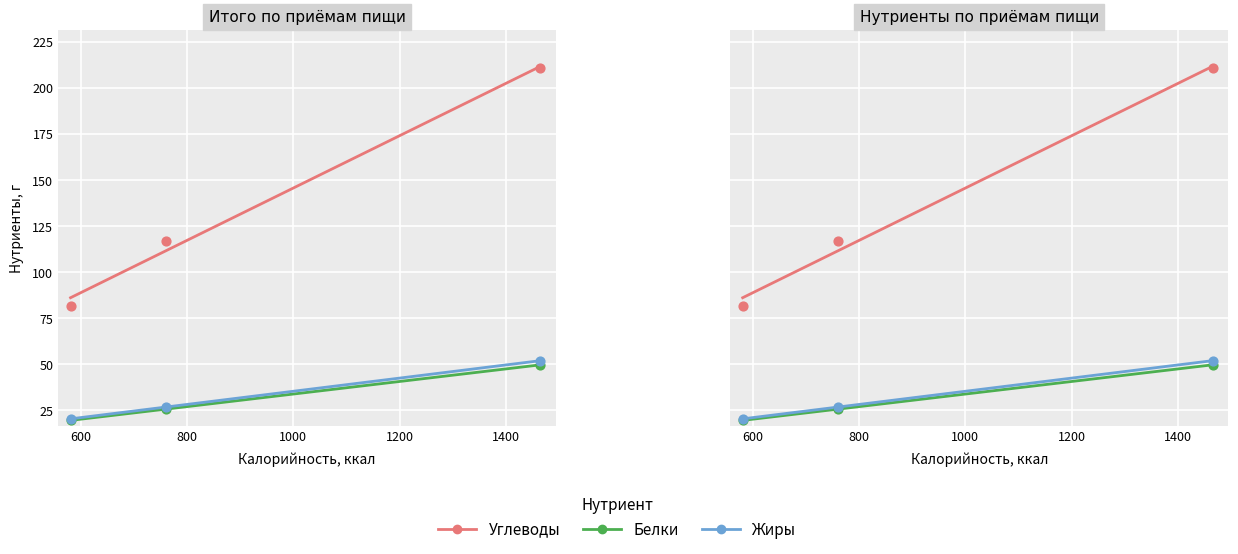

Which series has the largest total across all categories?

Углеводы